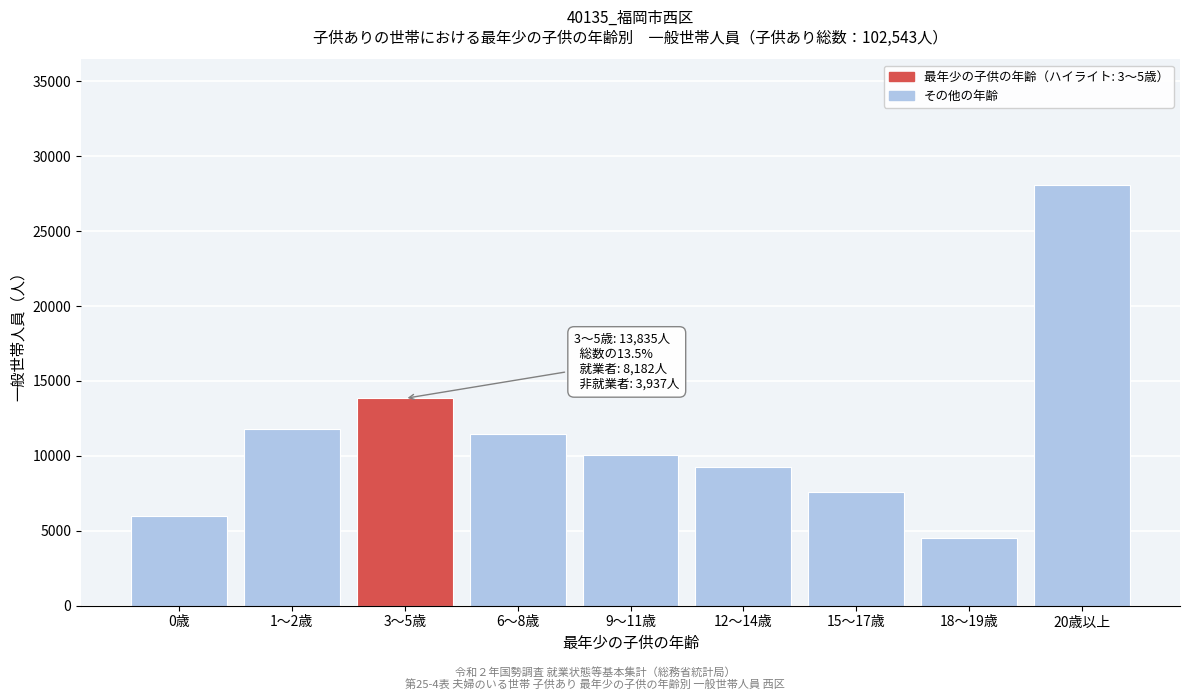

Reading left to right, extract all data points from this chart.

5962	11789	13835	11436	10082	9236	7620	4528	28055